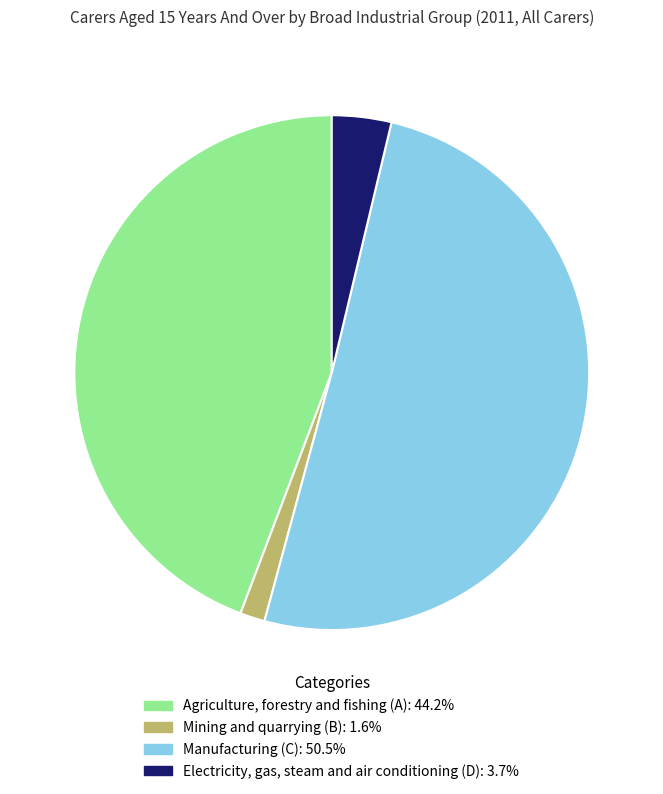

How many segments does this pie chart have?

4